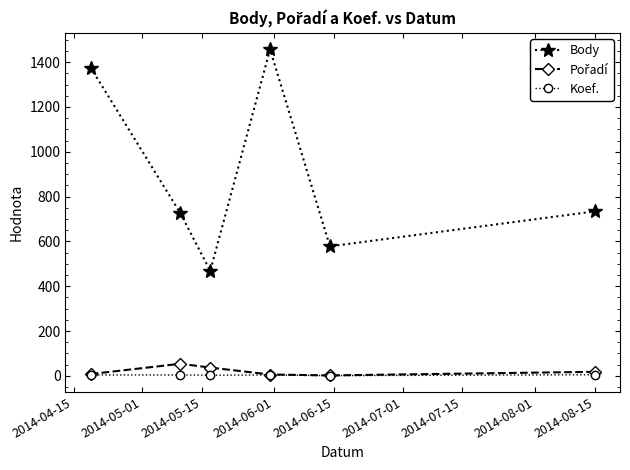

Count the number of data series in this chart.

3